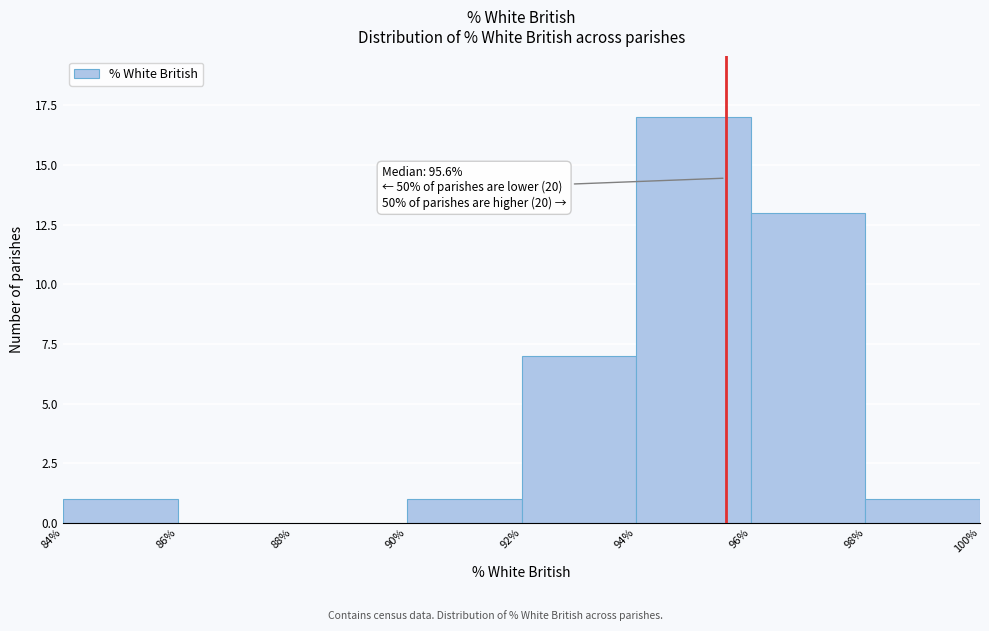

Which range on the x-axis has the tallest bar?

94% to 96%